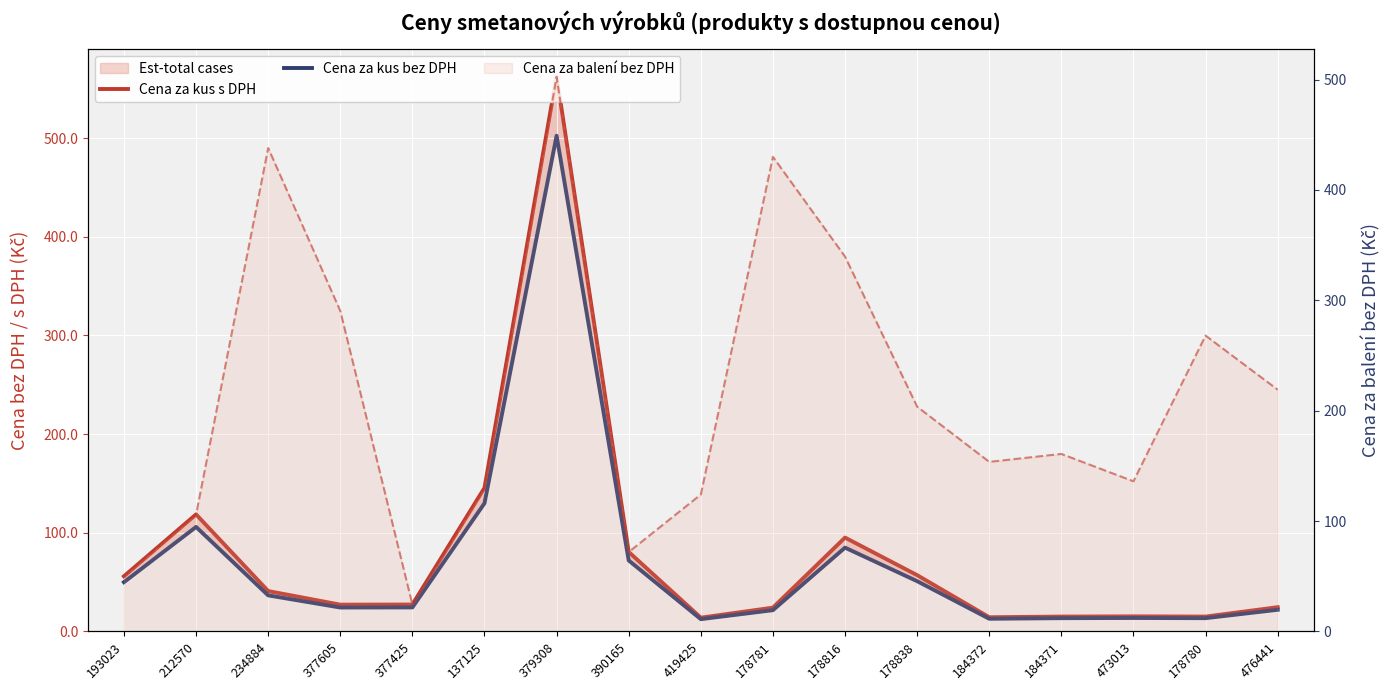

Reading left to right, list all the values displayed in this chart.

Cena za kus s DPH: 55.9	118.6	40.9	27.1	27.2	145.5	562.8	80.5	13.9	24.1	95.1	57.0	14.3	15.0	15.2	15.0	24.5
Cena za kus bez DPH: 49.9	105.9	36.5	24.2	24.3	129.9	502.5	71.9	12.4	21.5	84.9	50.9	12.8	13.4	13.6	13.4	21.9
Cena za balení bez DPH (line): 49.9	105.9	438.0	290.4	24.3	129.9	502.5	71.9	124.0	430.0	339.6	203.6	153.6	160.8	136.0	268.0	219.0